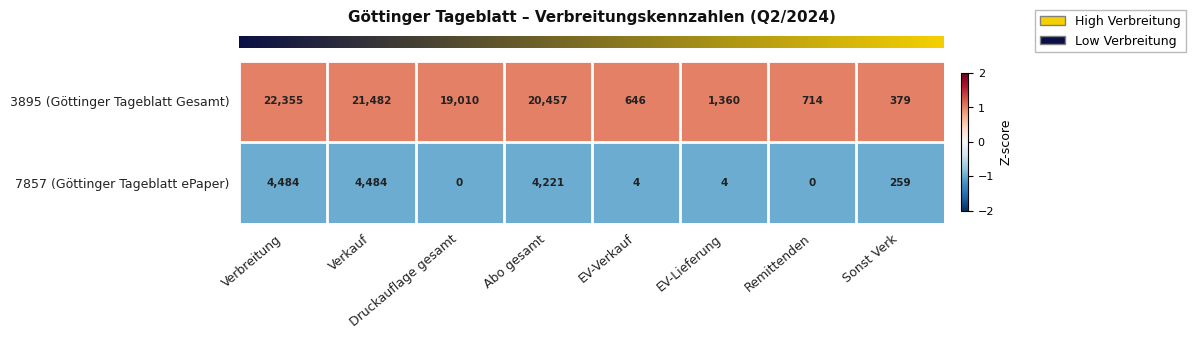

What is the approximate value of 3895 (Göttinger Tageblatt Gesamt) at Abo gesamt, to the nearest 50?

20450